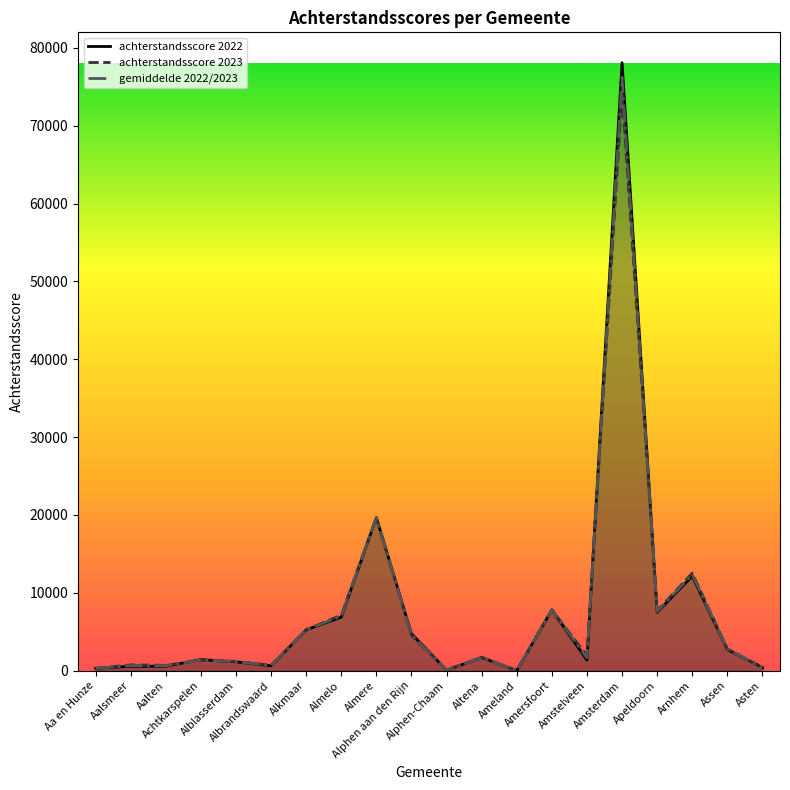

How many interior local peaks does the gemiddelde 2022/2023 series have?

7